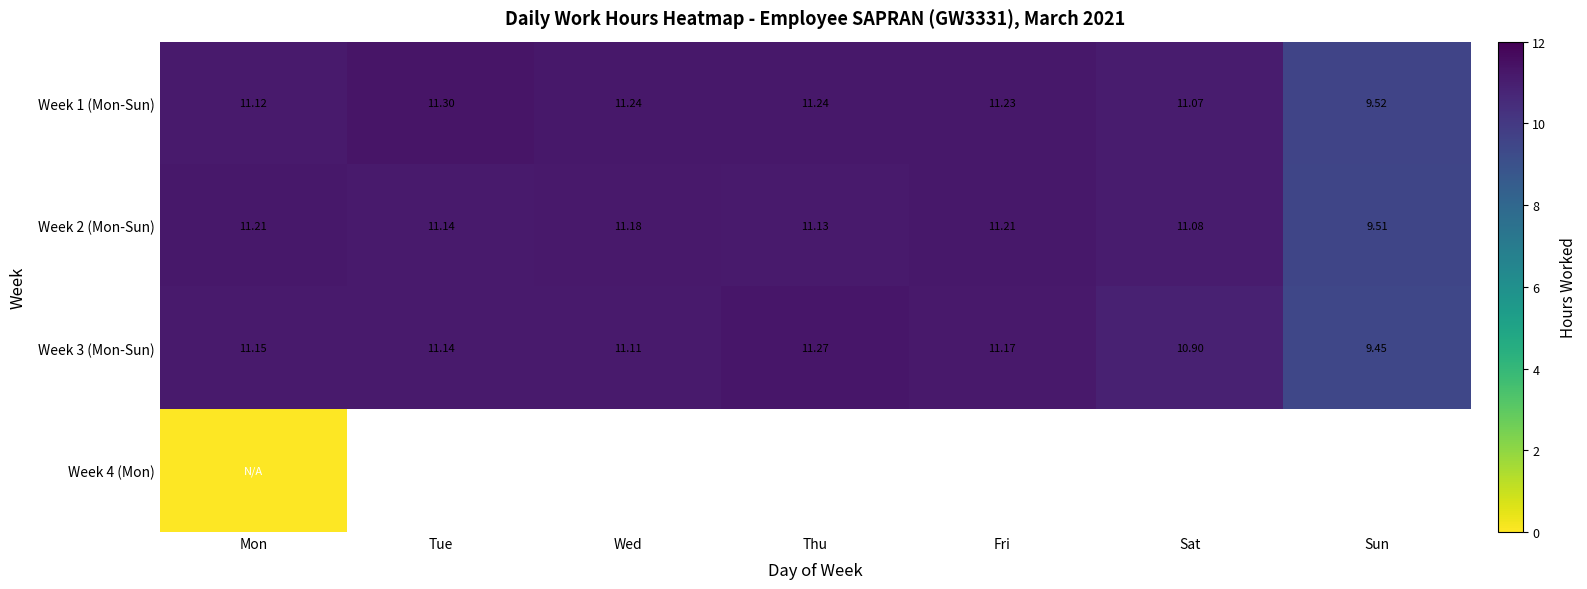

Where does the Week 2 (Mon-Sun) series first go above 11?

Mon